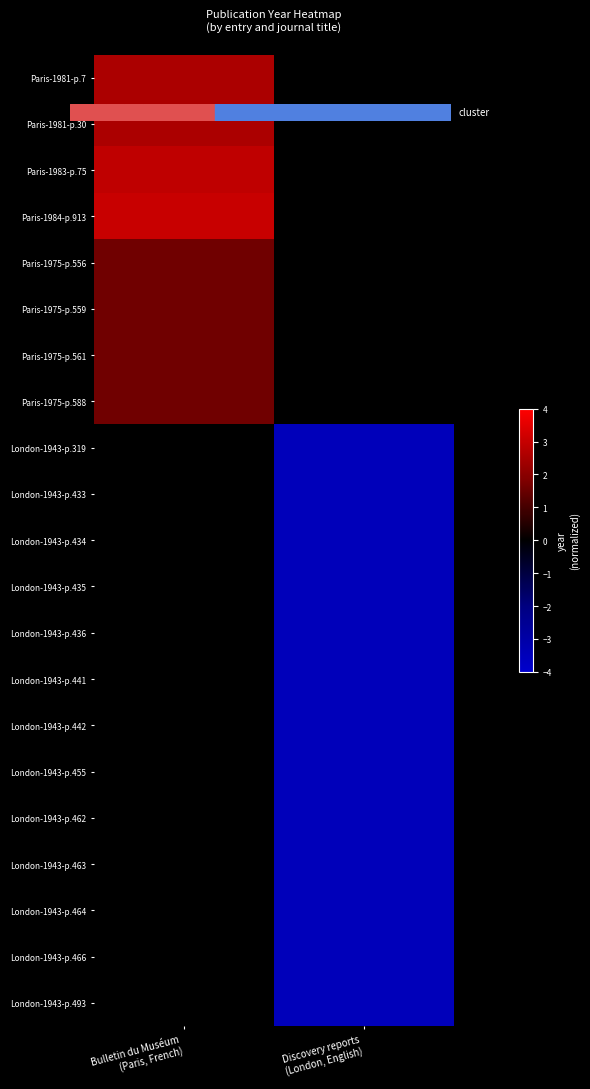

At which label is Paris-1975-p.559 closest to 1?

Bulletin du Muséum (Paris, French)